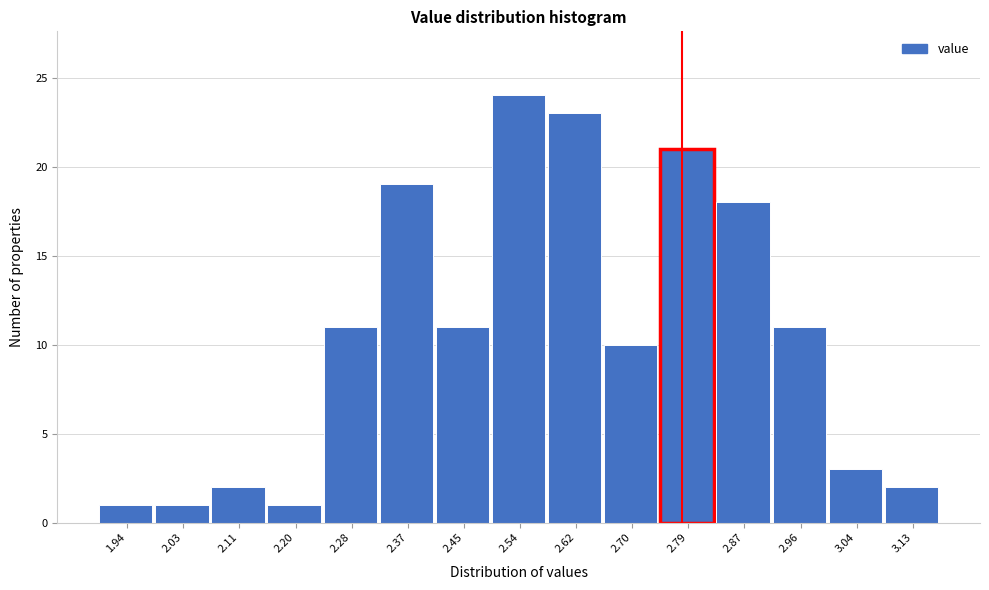

How tall is the bar that spans 2.41 to 2.49 on the x-axis? Neither the bar edges nor the heights are printed on the chart, so give them approximately, as read against the axes.

11